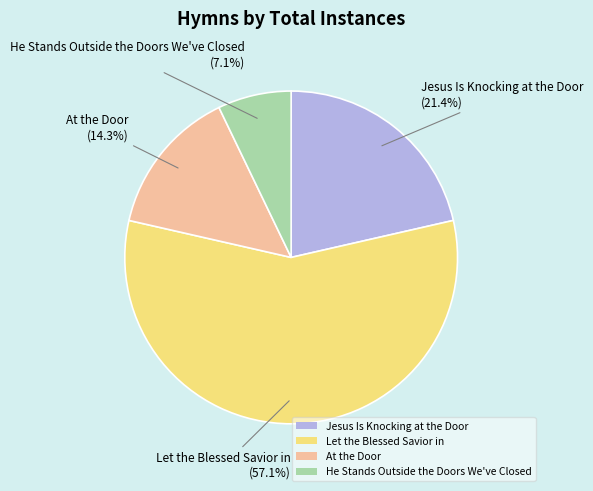

Which category has the smallest portion of the pie?

He Stands Outside the Doors We've Closed